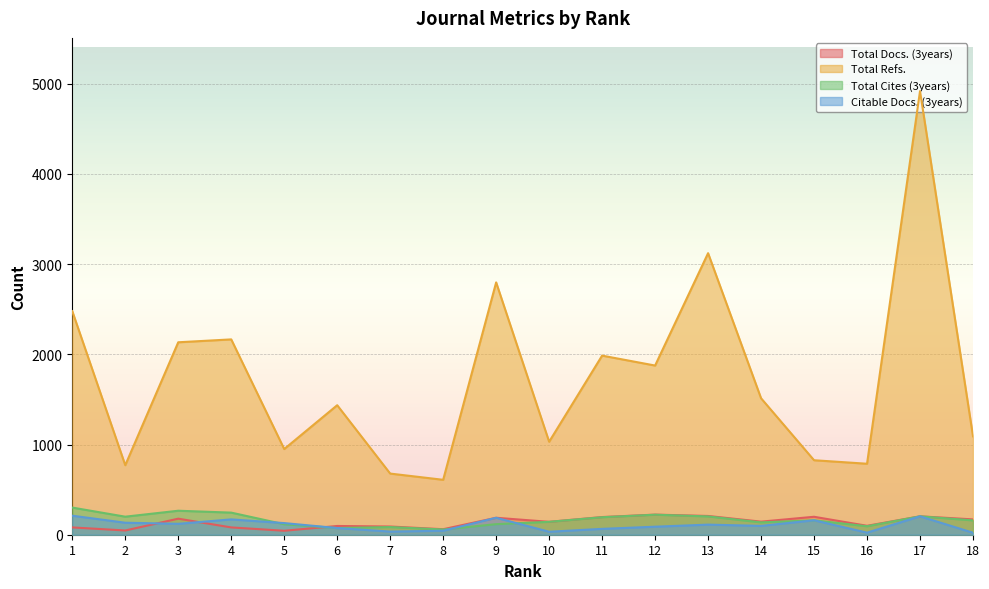

Does the chart display data point markers on the line(s)?

No